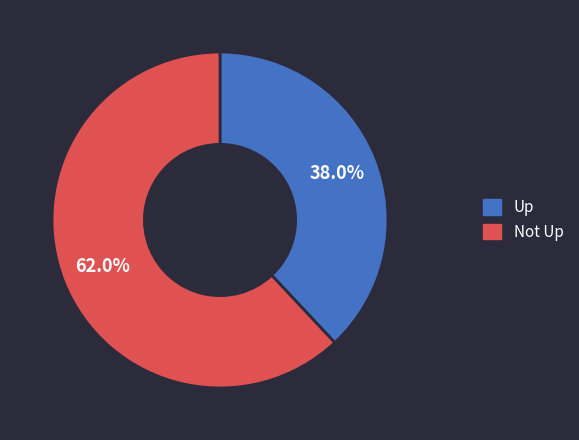

To the nearest percent, what is the difference between the largest and smallest slice percentages?

24%